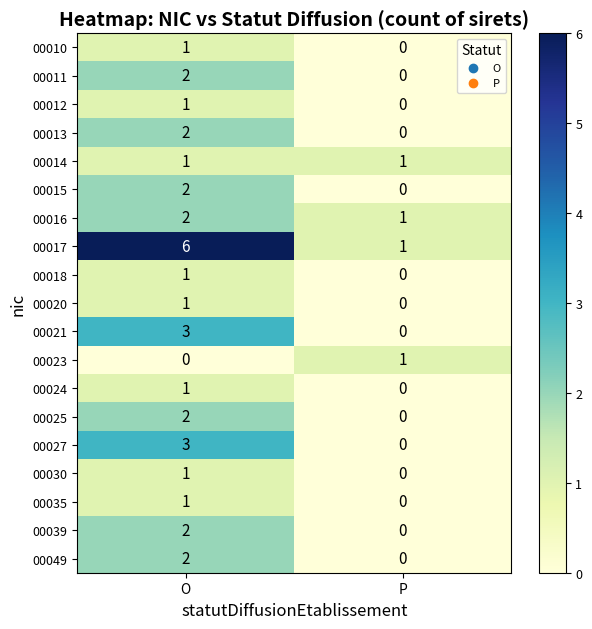

Count the number of categories in the chart.

2